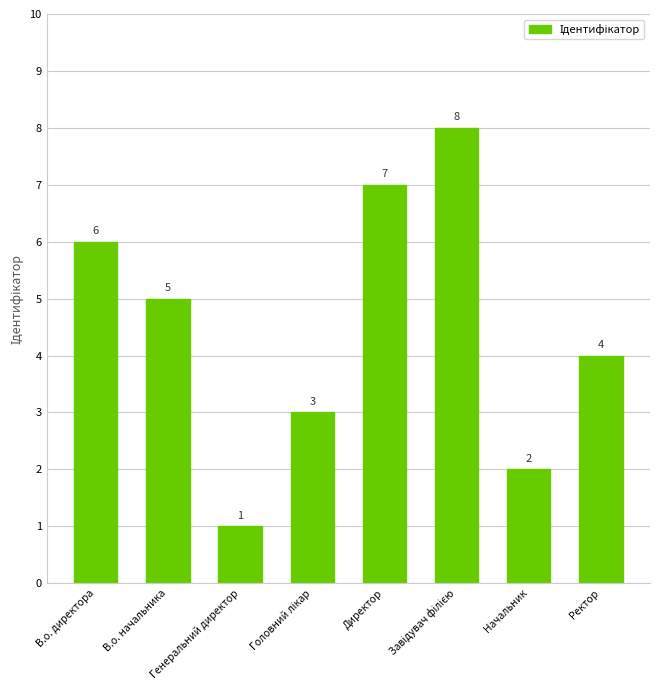

Reading left to right, list all the values displayed in this chart.

6	5	1	3	7	8	2	4